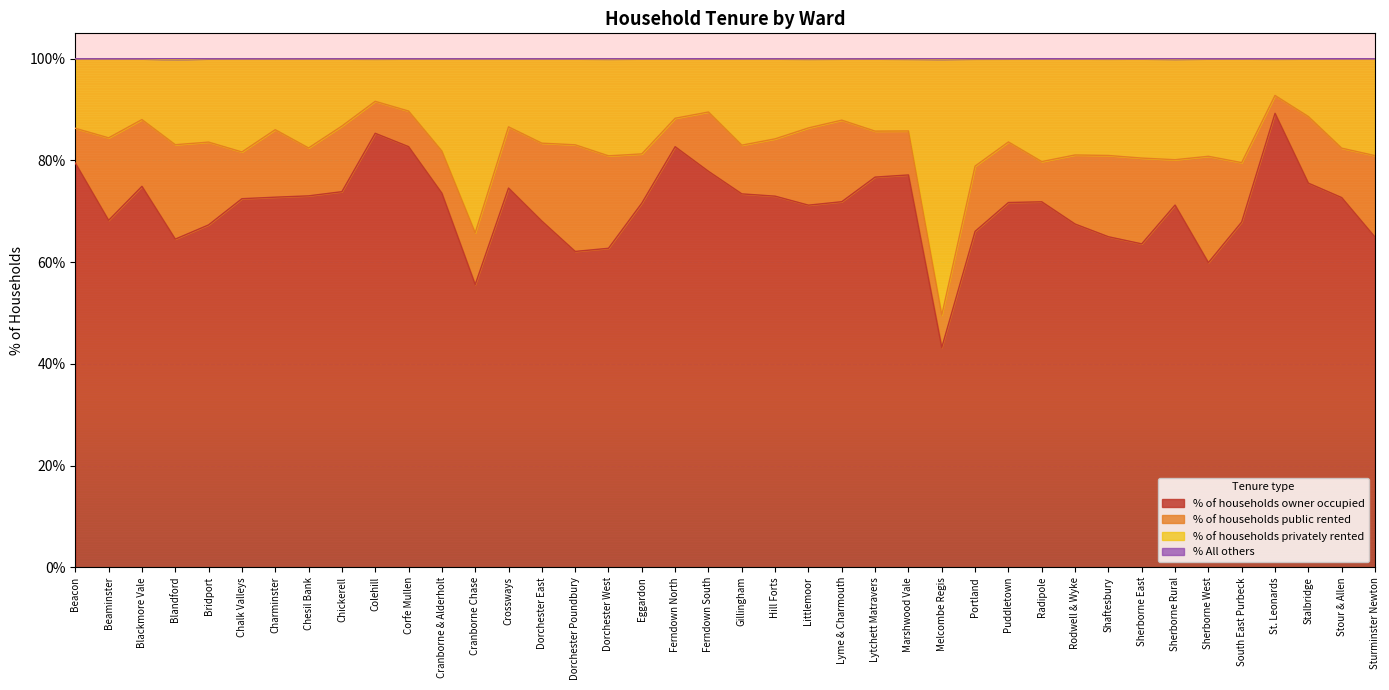

True or false: % of households privately rented and % All others cross at least once.

False